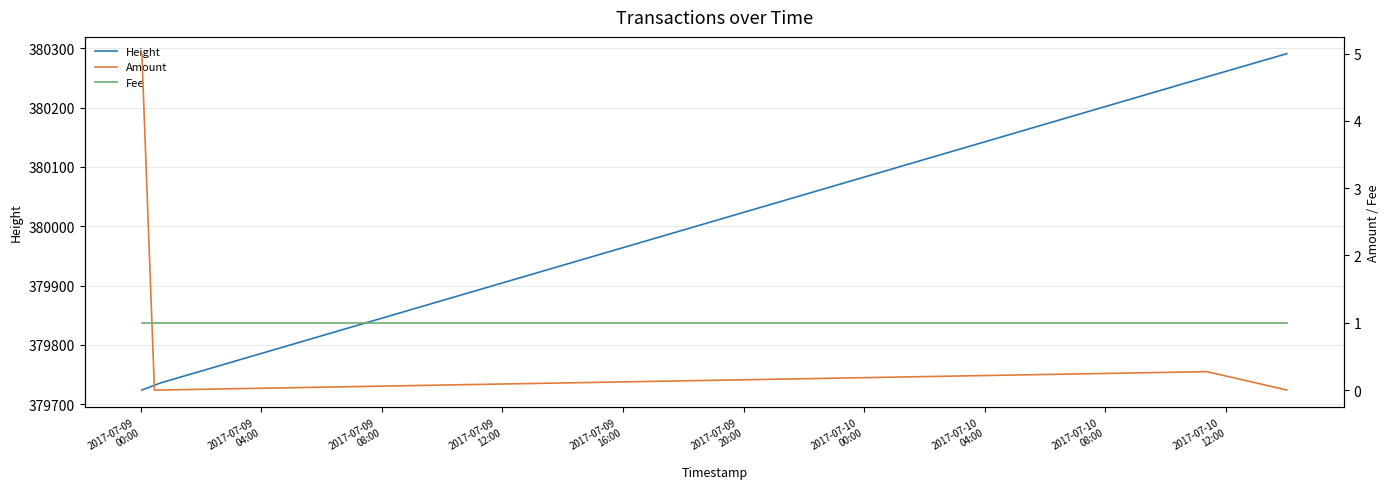

True or false: Height has more than 1 interior local peaks.

False